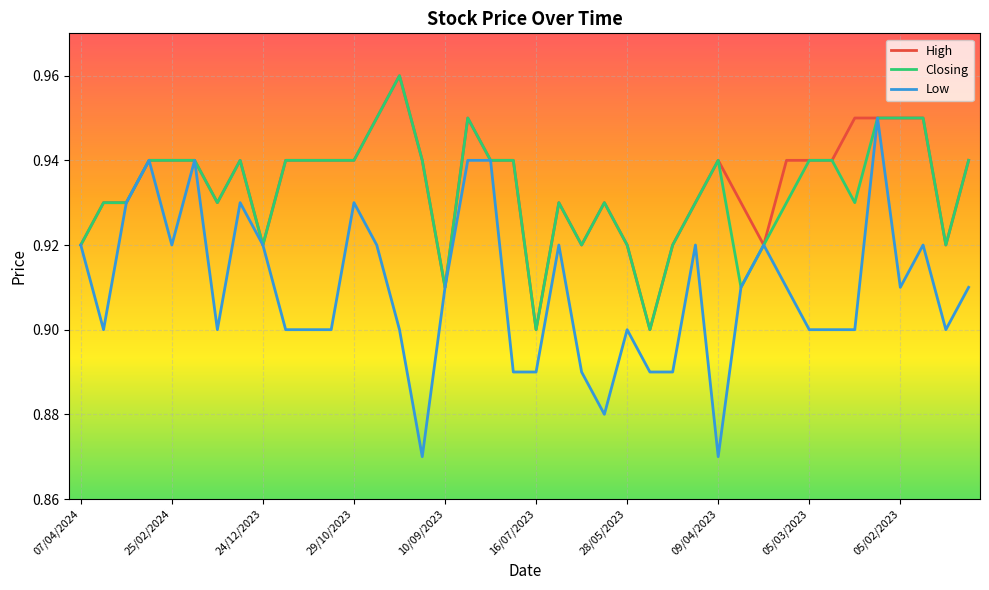

Which series has the largest range (max minus min)?

Low